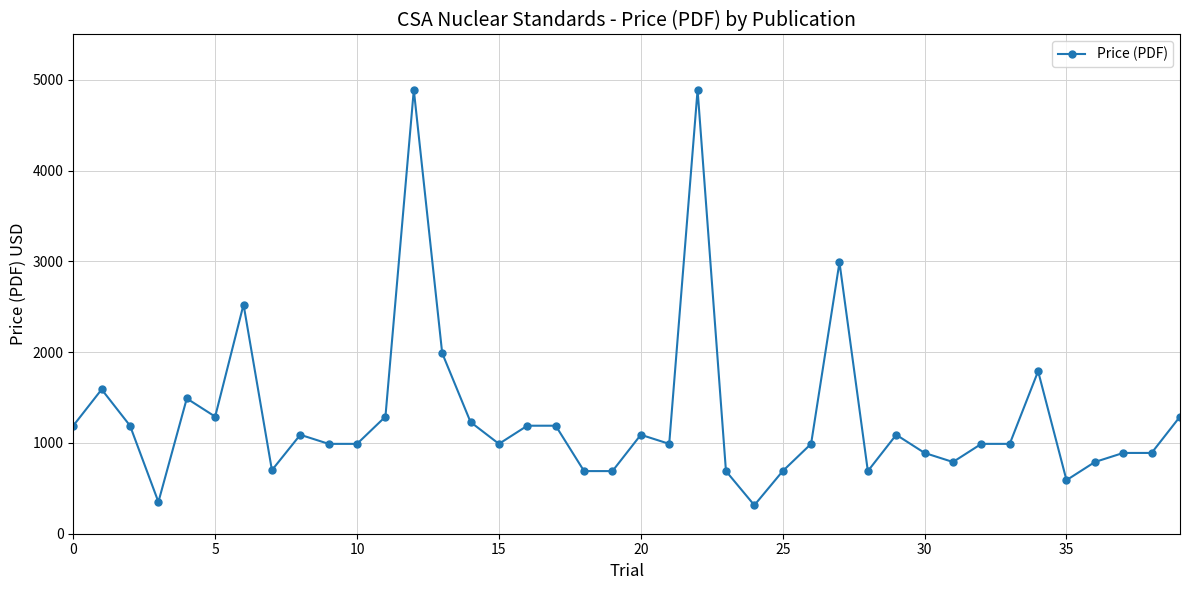

What is the difference between the second highest and minimum values?

4576